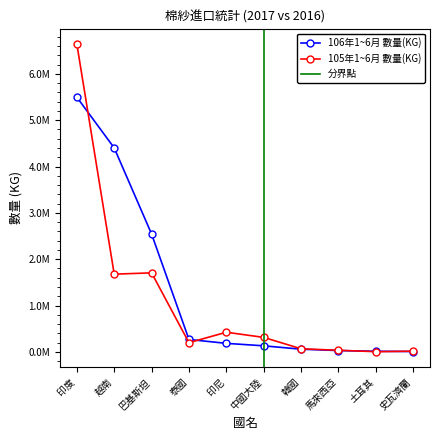

What is the label of the 10th point from the left?

史瓦濟蘭